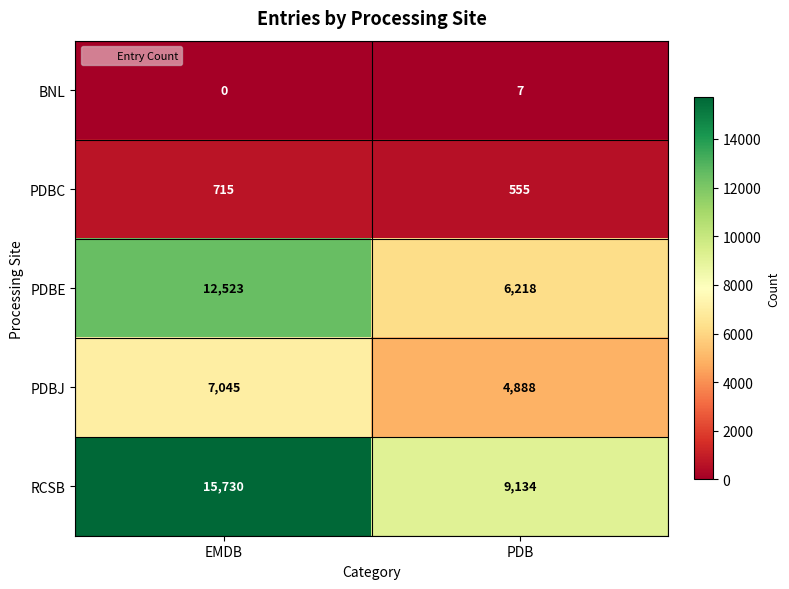

Which series has the widest spread of values?

RCSB